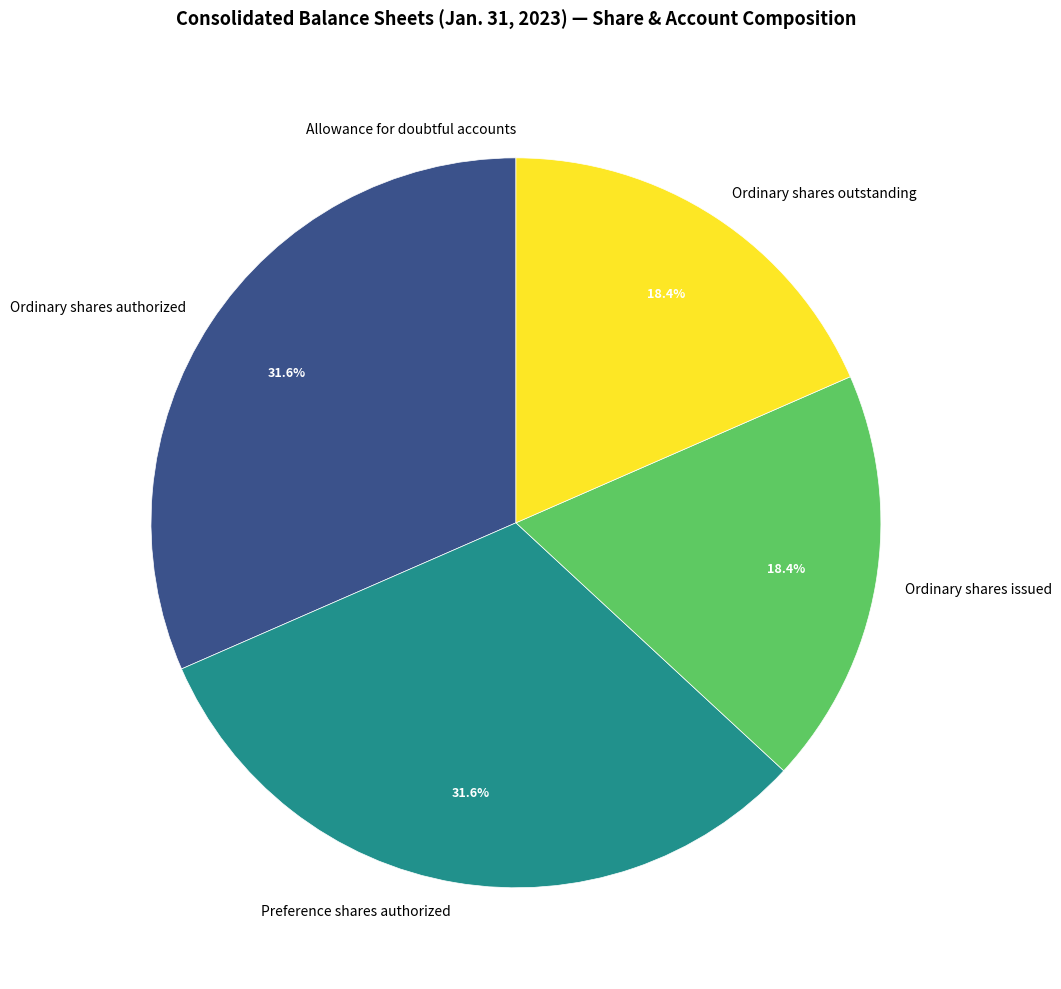

Approximately how many times larger is the value at Ordinary shares issued compared to Ordinary shares outstanding?

1.0